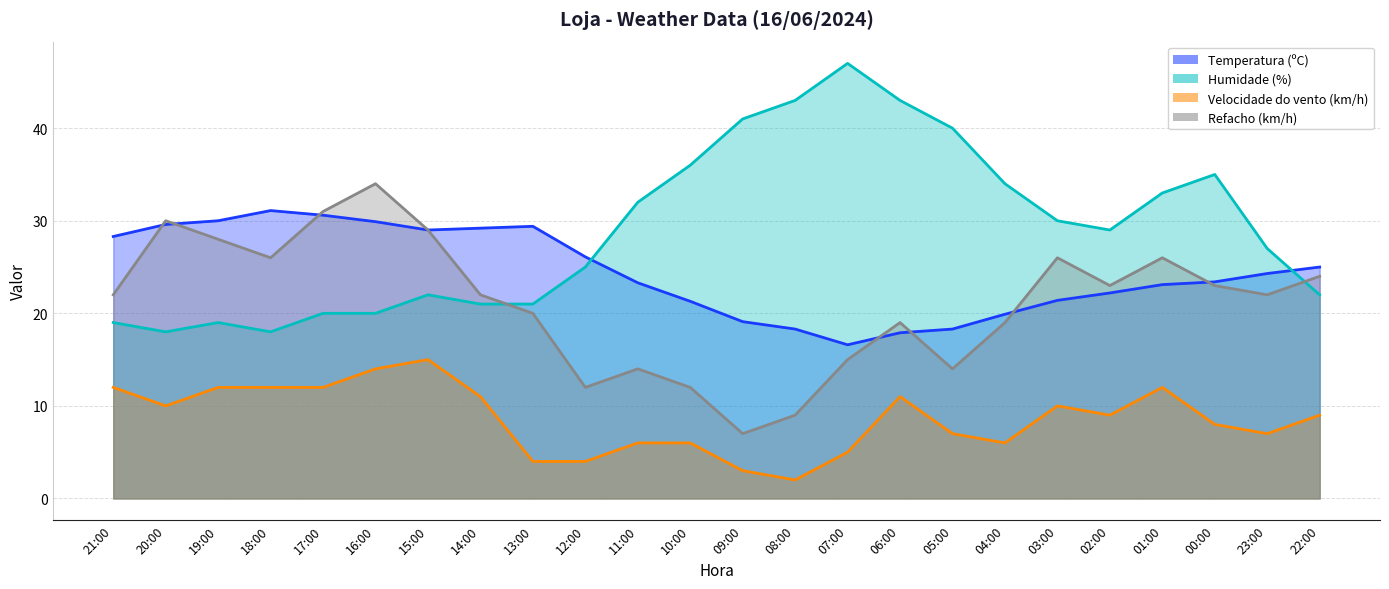

What is the minimum value for Velocidade do vento (km/h)?

2.0